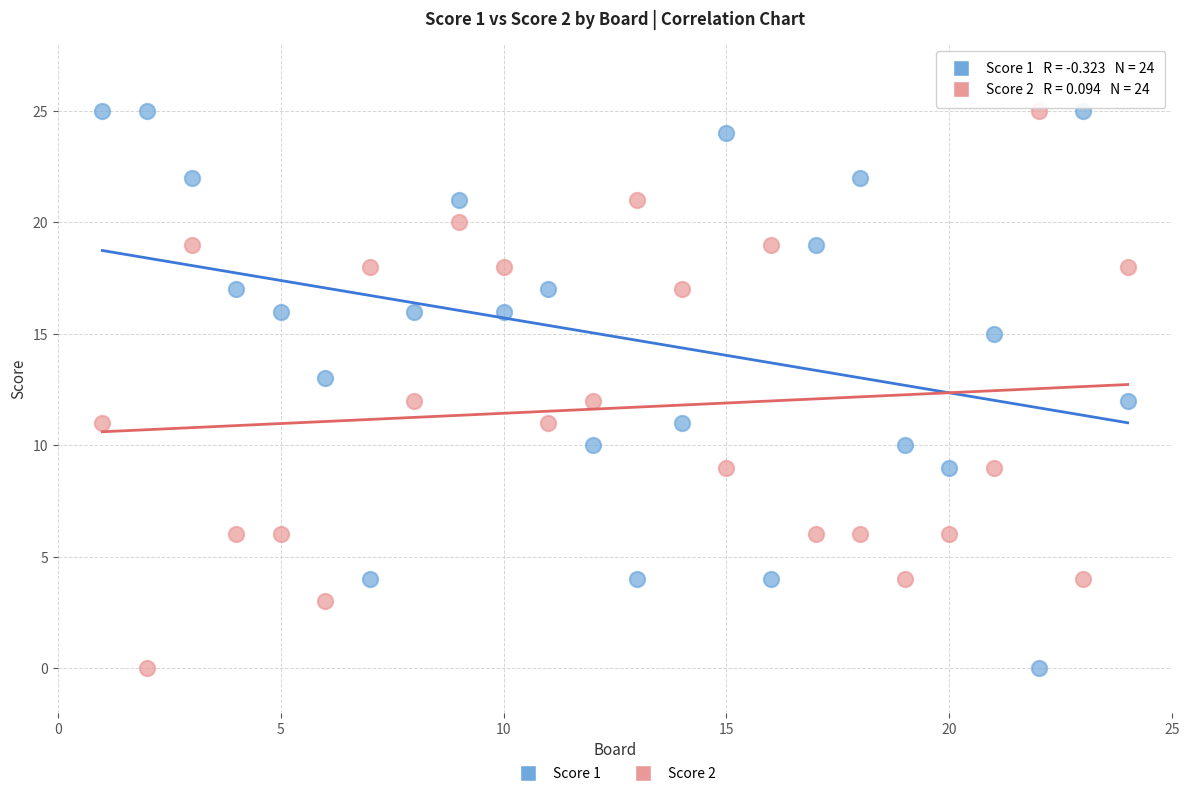

What is the X range (max minus min) for the scatter plot?

23